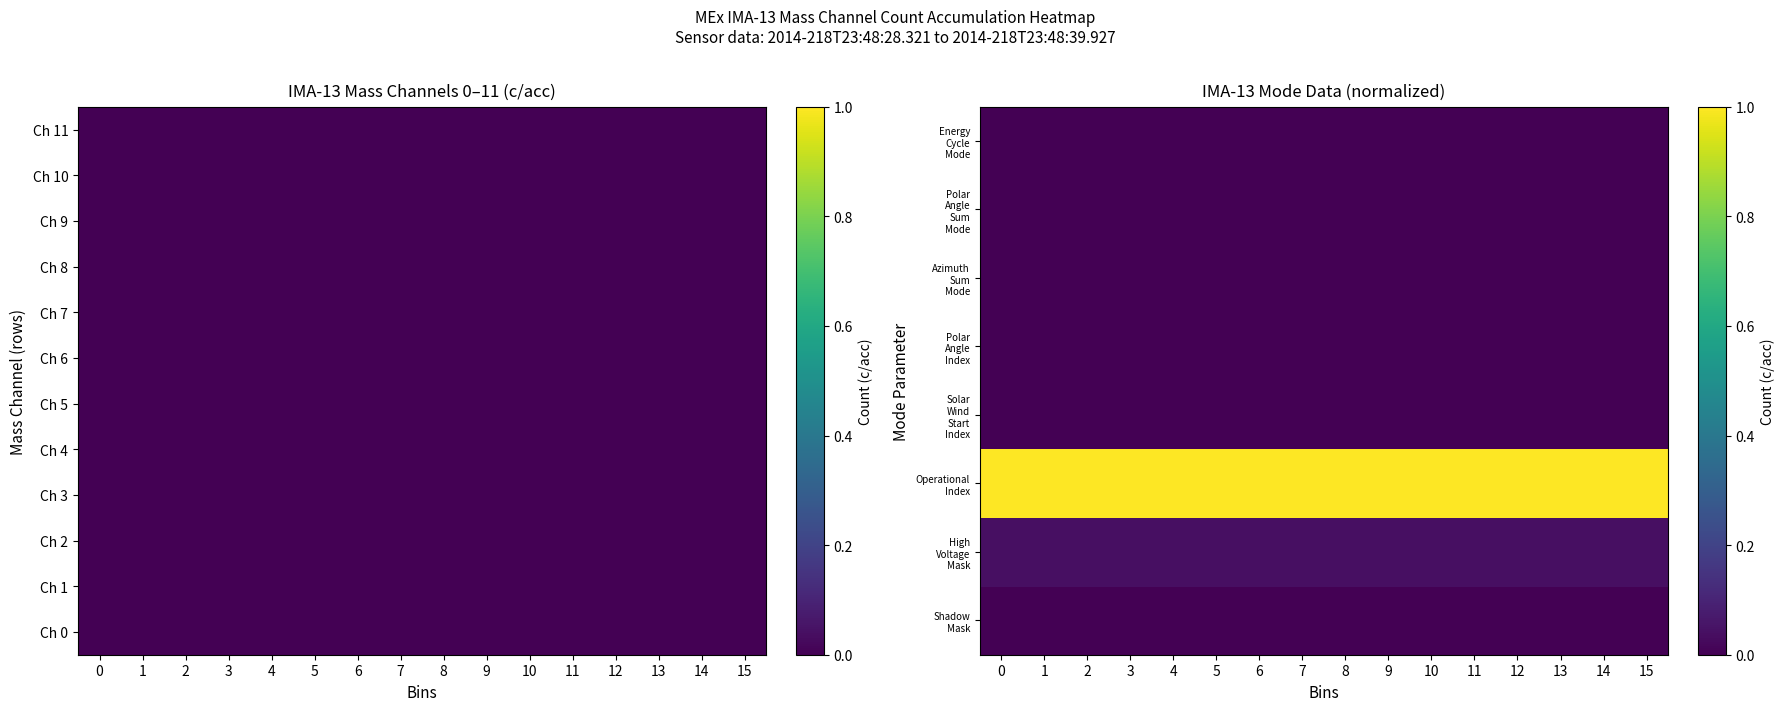

True or false: Shadow Mask has a value of 0.0 at 14.

True